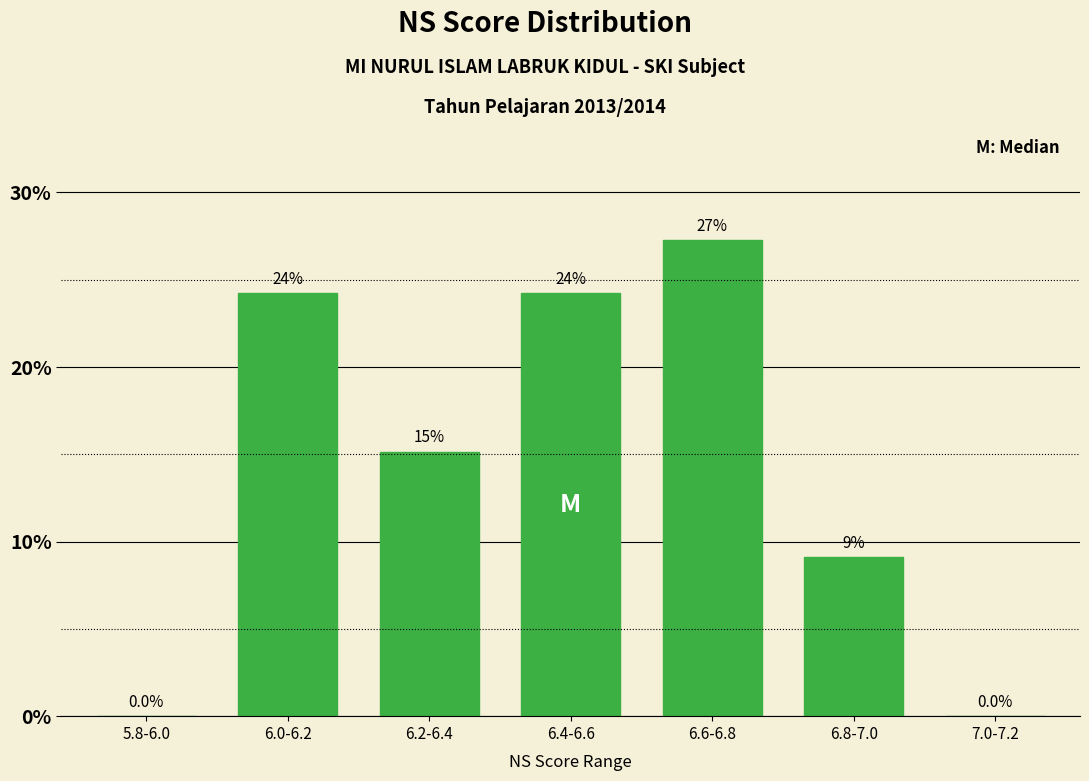

At which label does the data first exceed 15?

6.0-6.2